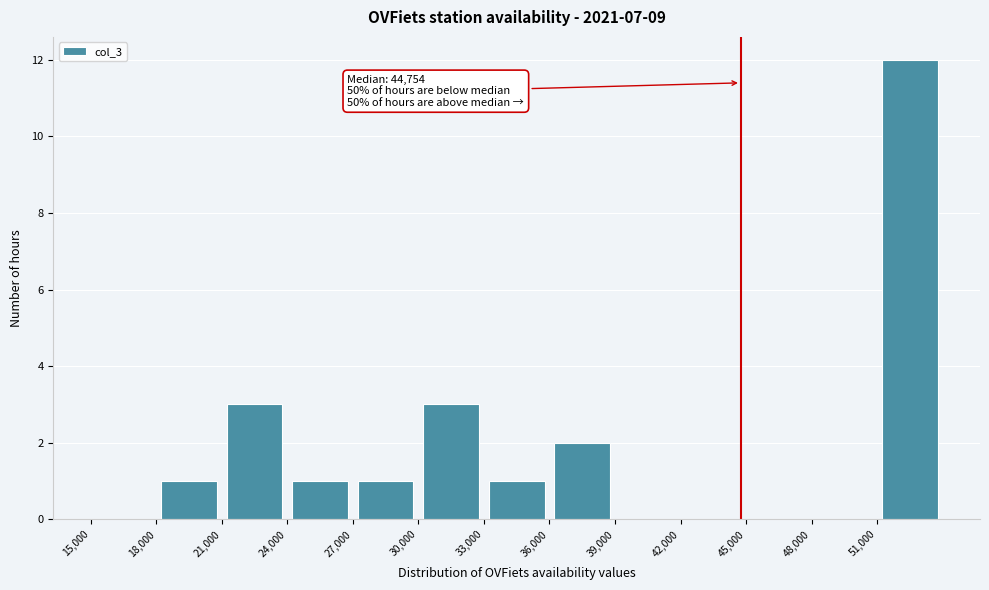

Which range on the x-axis has the tallest bar?

51000 to 54000